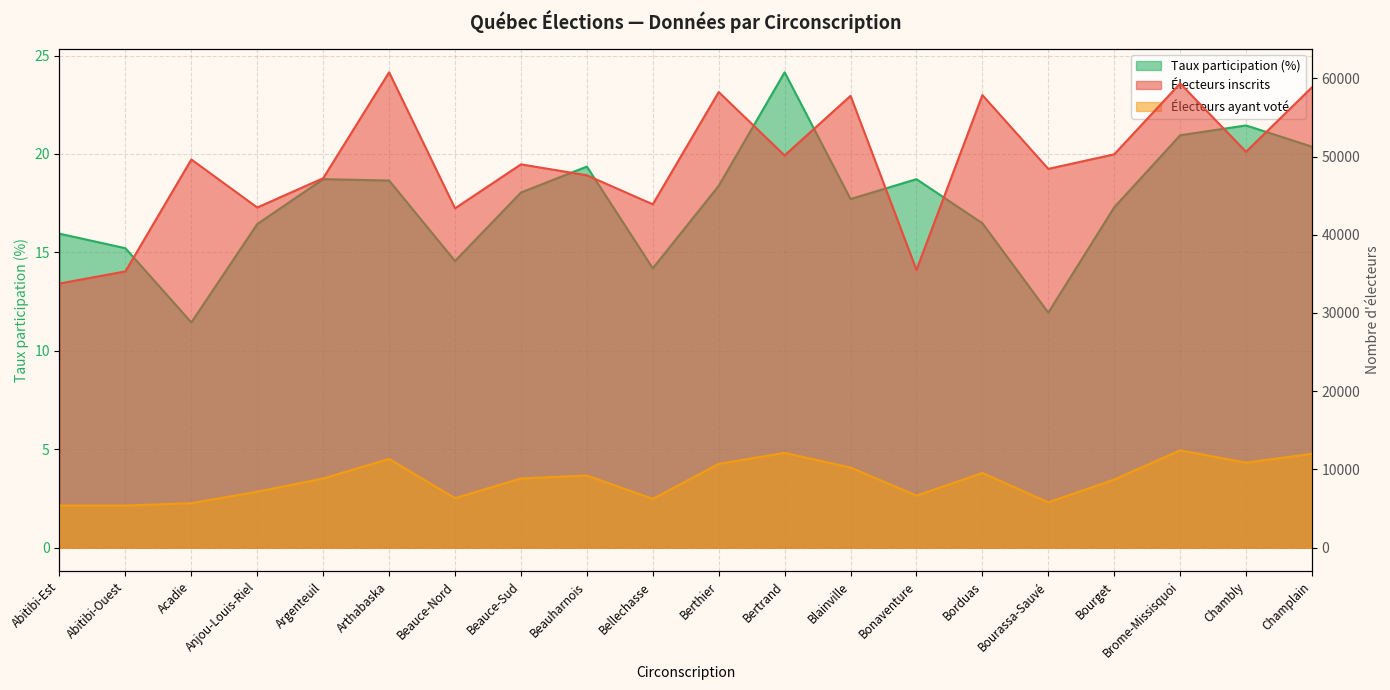

True or false: Électeurs ayant voté has a value of 12107.0 at Bertrand.

True